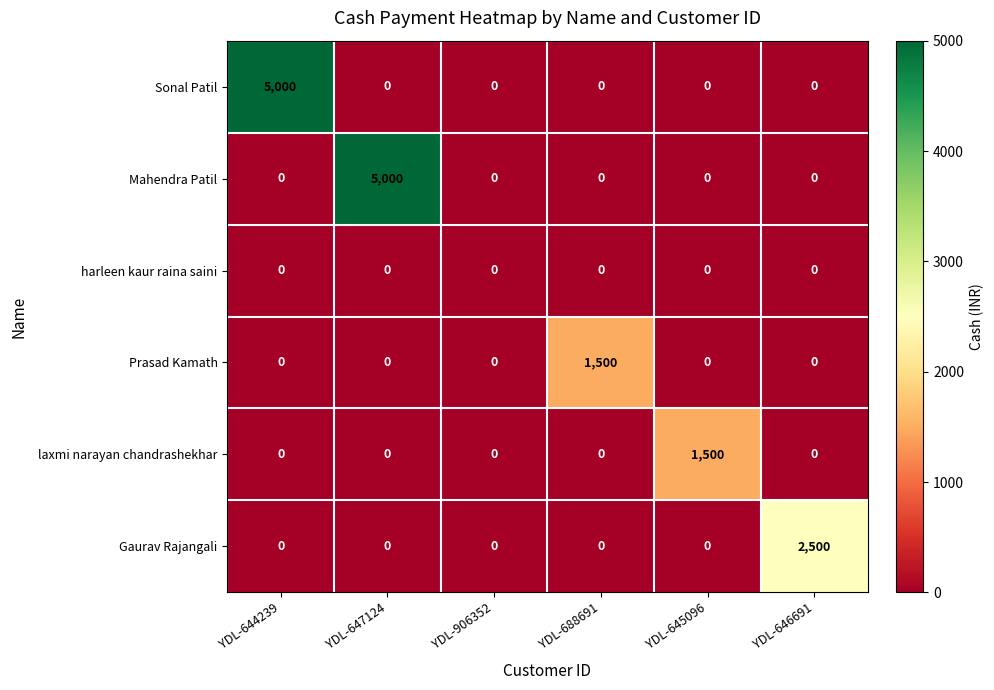

At which label does Gaurav Rajangali reach its peak?

YDL-646691